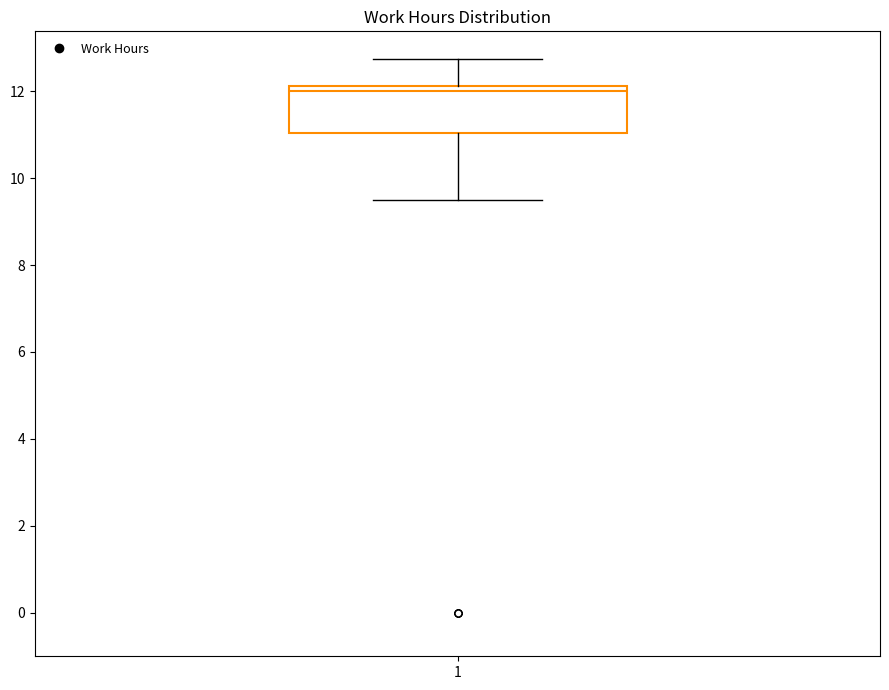

Read this box plot against the y-axis: the position of the median line, the range covered by the box, and the ends of both whiskers. The values are not printed on the chart, so give them approximately, as read against the axis.

median 12.0, box 11.0 to 12.2, whiskers 9.6 to 12.8